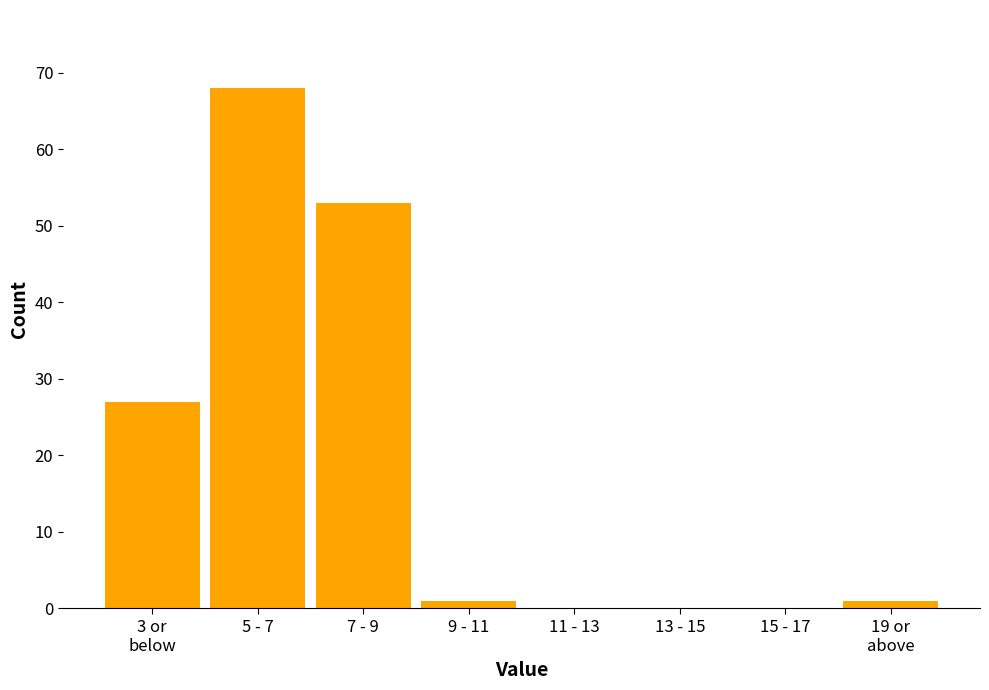

Between 5 - 7 and 7 - 9, which is larger?

5 - 7